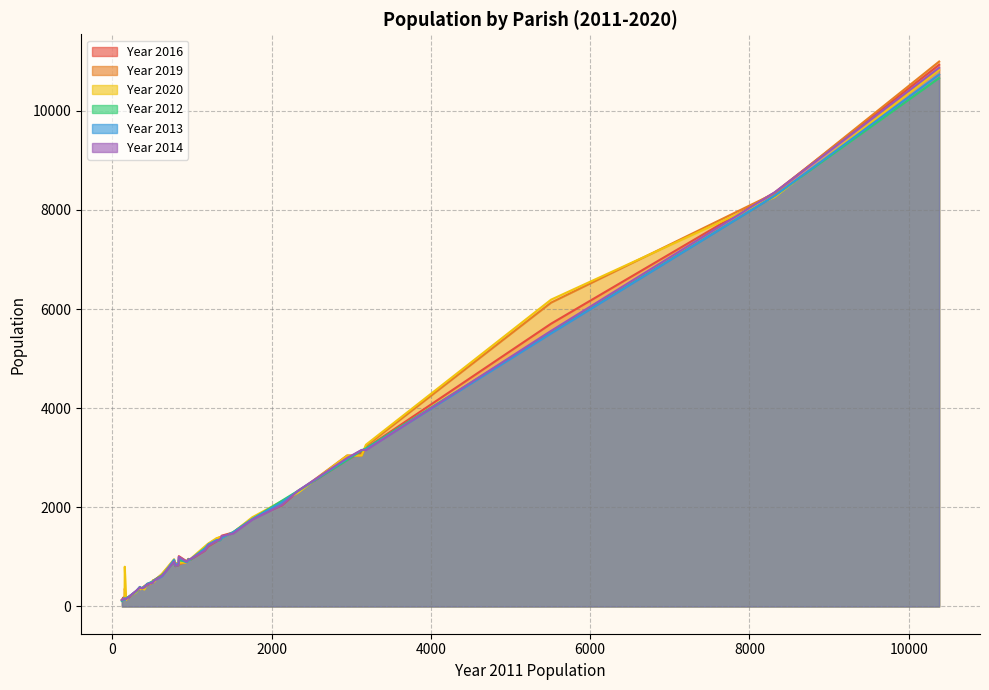

At which category does Year 2019 reach its first local peak?

3184